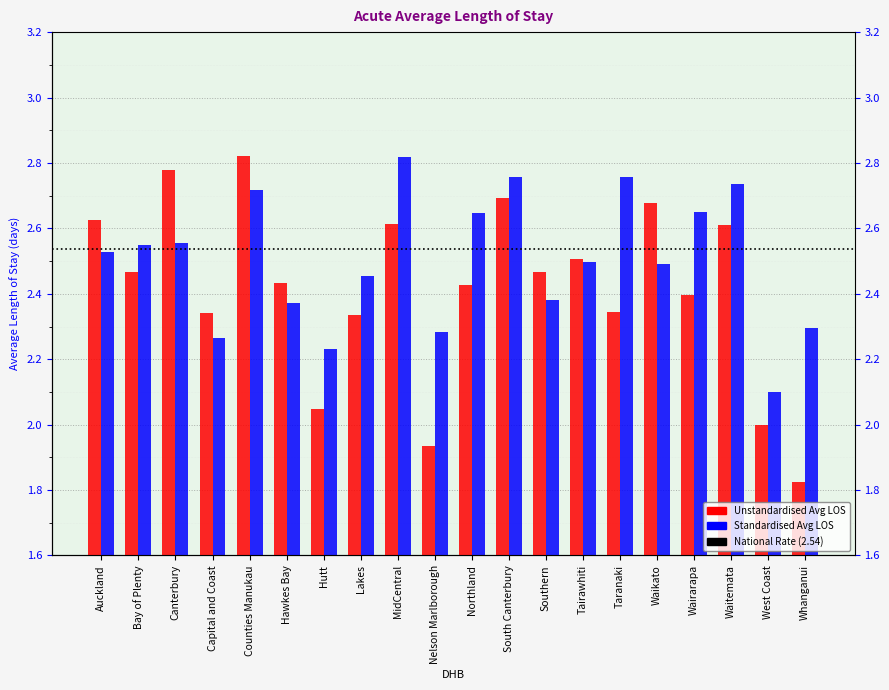

List the series in order of their overall mean, highest first.

Standardised Avg LOS, Unstandardised Avg LOS